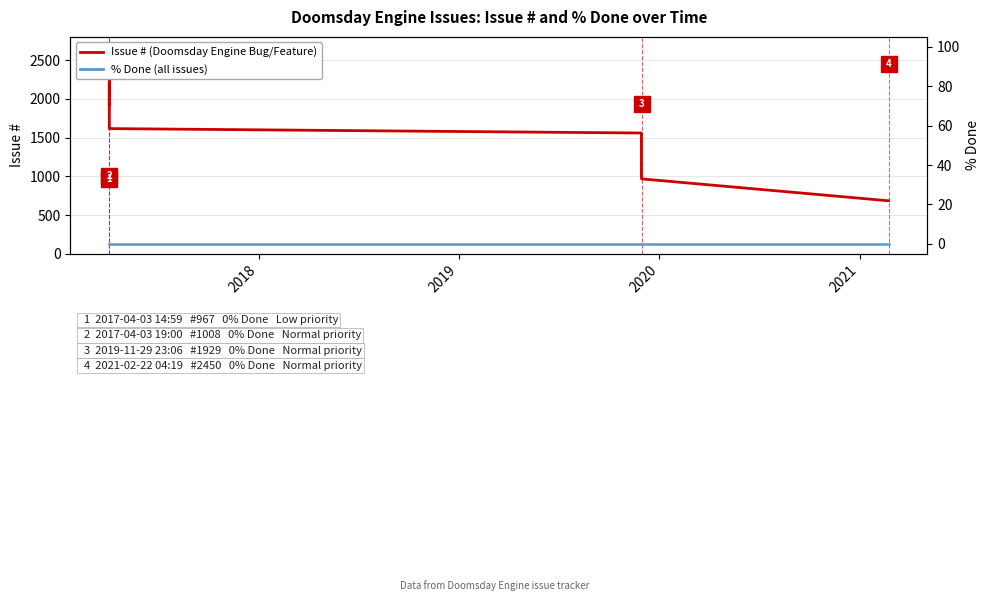

How many data points in Issue # (Doomsday Engine Bug/Feature) are above 1559?

4